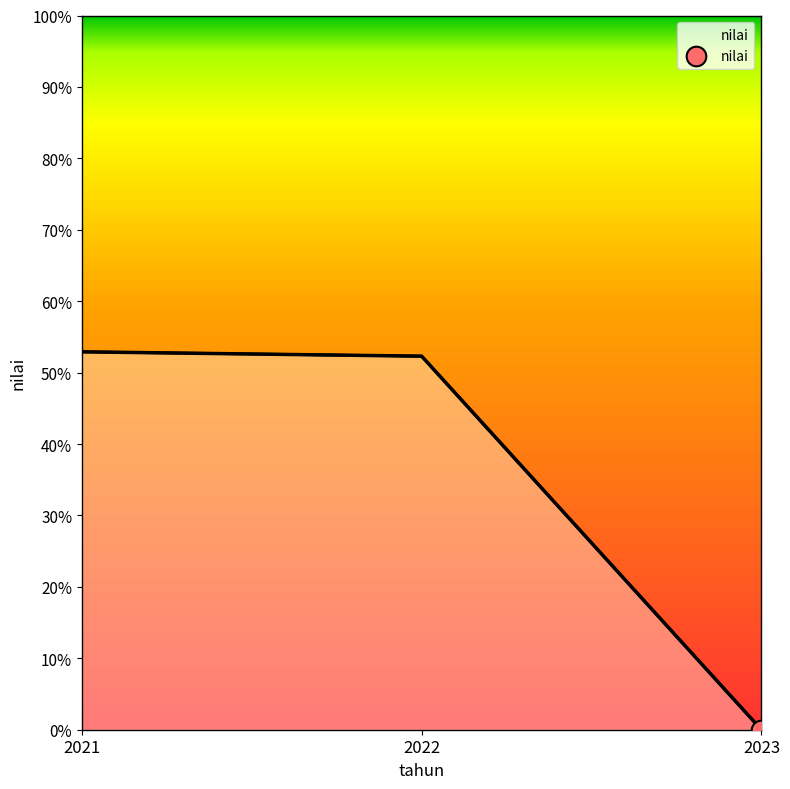

Which has a higher value, 2022 or 2023?

2022